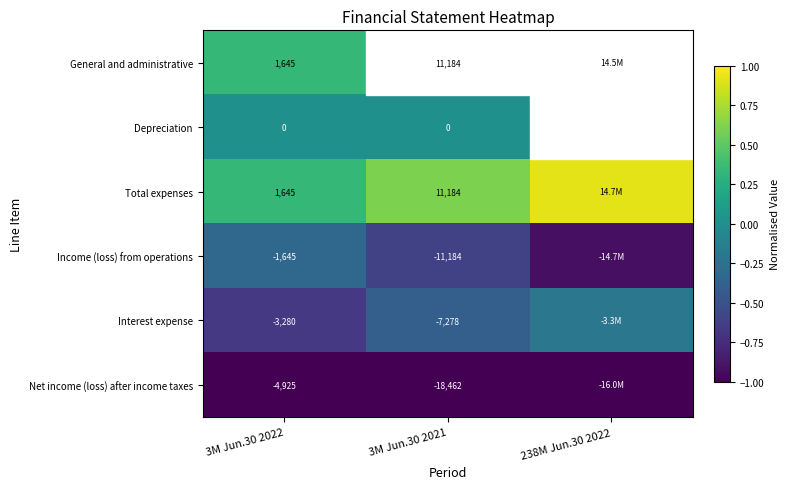

True or false: General and administrative has a value of 0.3 at 3M Jun.30 2021.

False